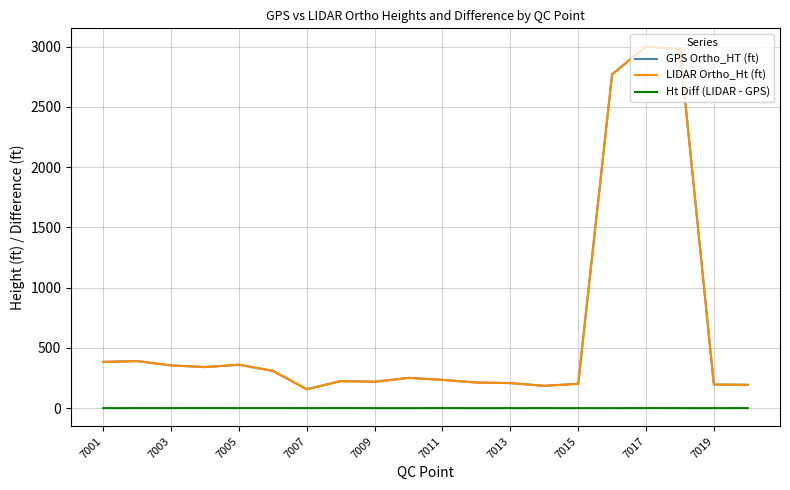

True or false: GPS Ortho_HT (ft) and Ht Diff (LIDAR - GPS) intersect in this chart.

False